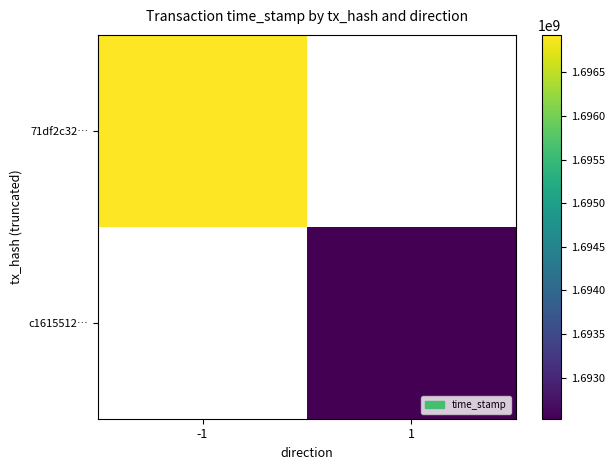

List the series in order of their peak value, highest first.

71df2c32…, c1615512…